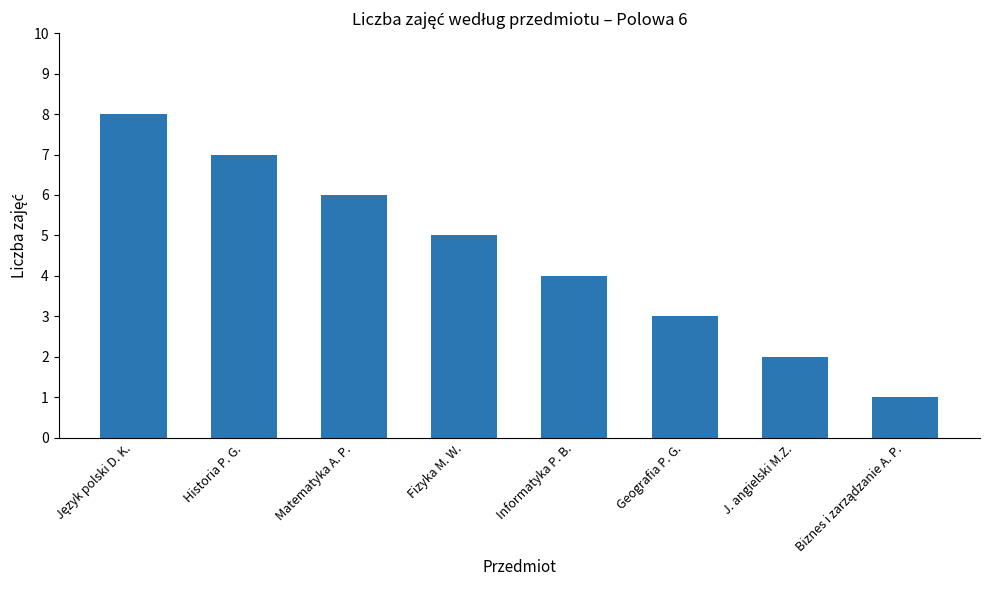

Which has a higher value, Geografia P. G. or J. angielski M.Z.?

Geografia P. G.